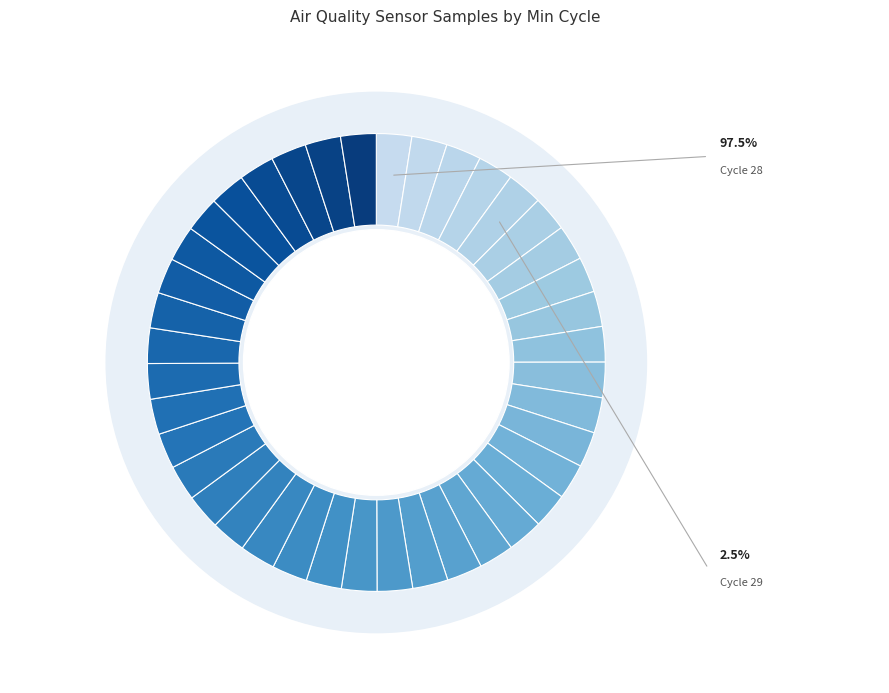

To the nearest percent, what is the average slice percentage?

2%